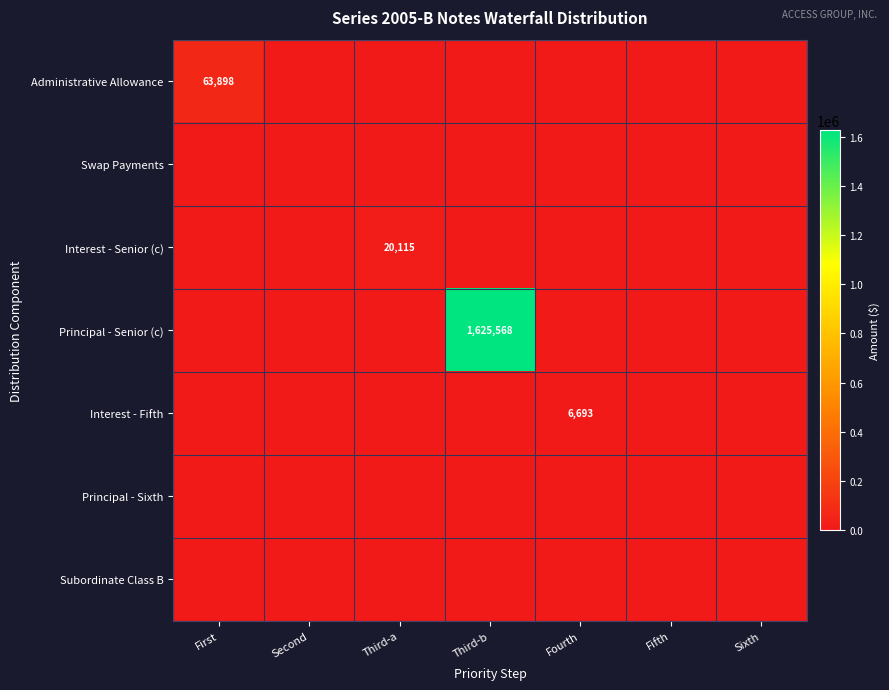

How many distinct data groups are displayed?

7